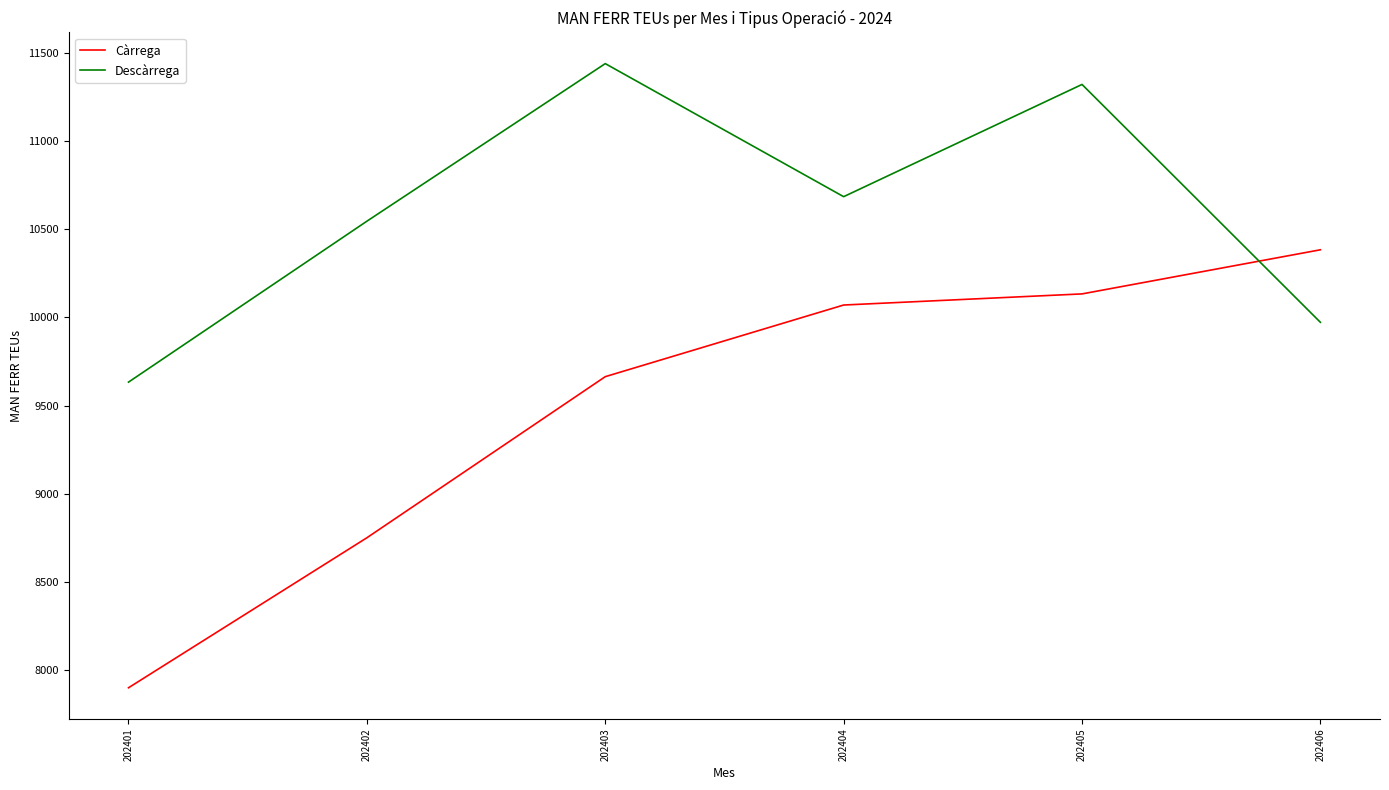

How many lines are shown in the chart?

2